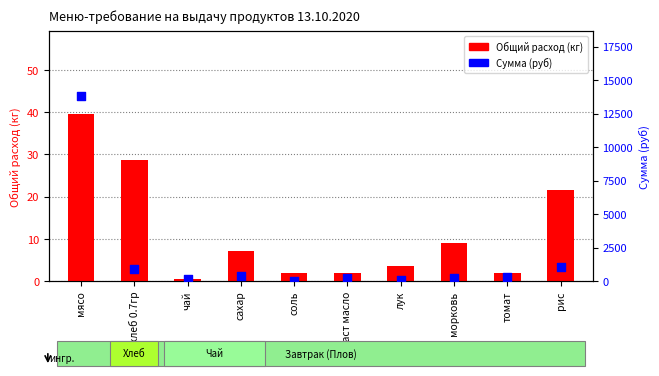

At how many categories does at least one series exceed 3307?

1